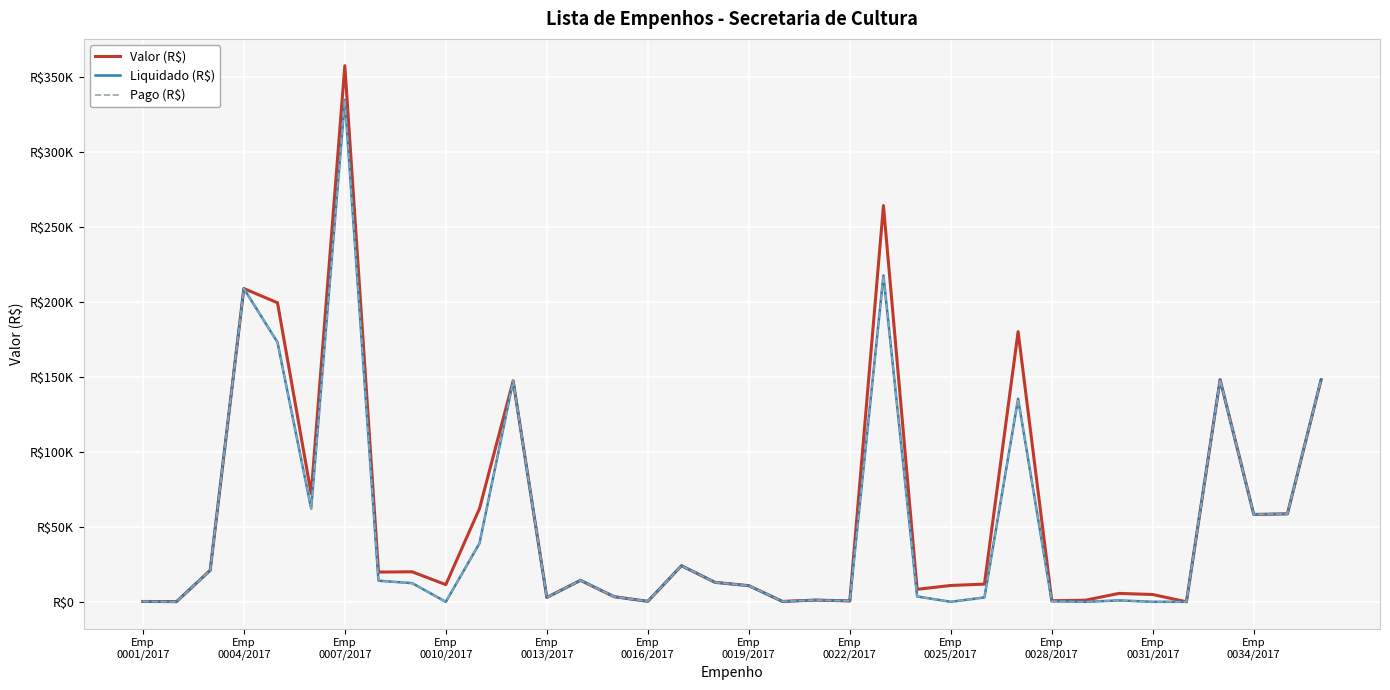

Does the chart display data point markers on the line(s)?

No